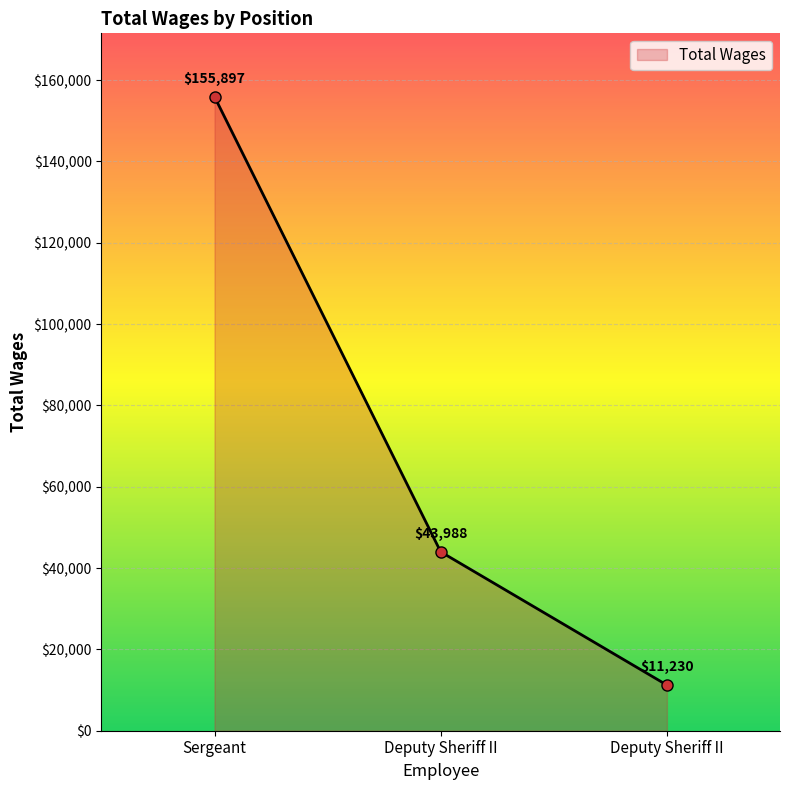

What is the greatest value displayed?

155897